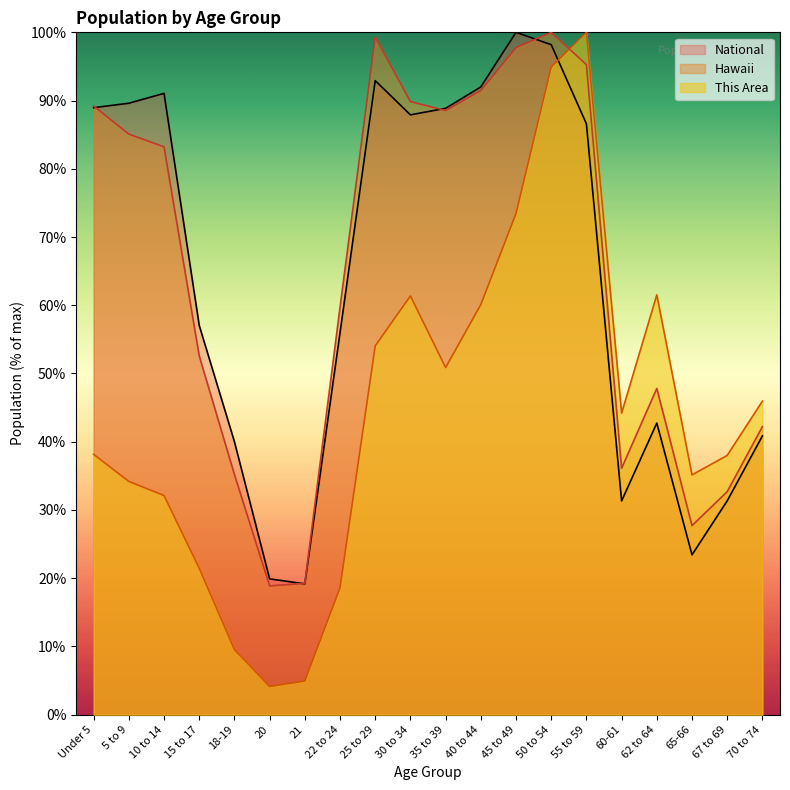

Where does the National series first go above 86?

Under 5